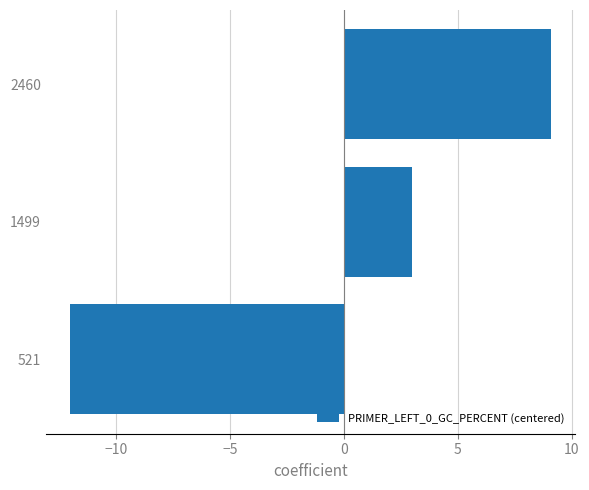

What is the greatest value displayed?

9.1